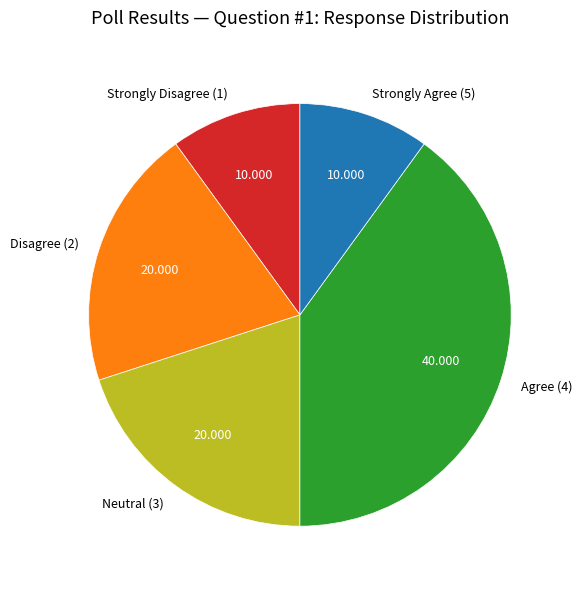

Do Agree (4) and Disagree (2) together represent more than half of the pie?

Yes